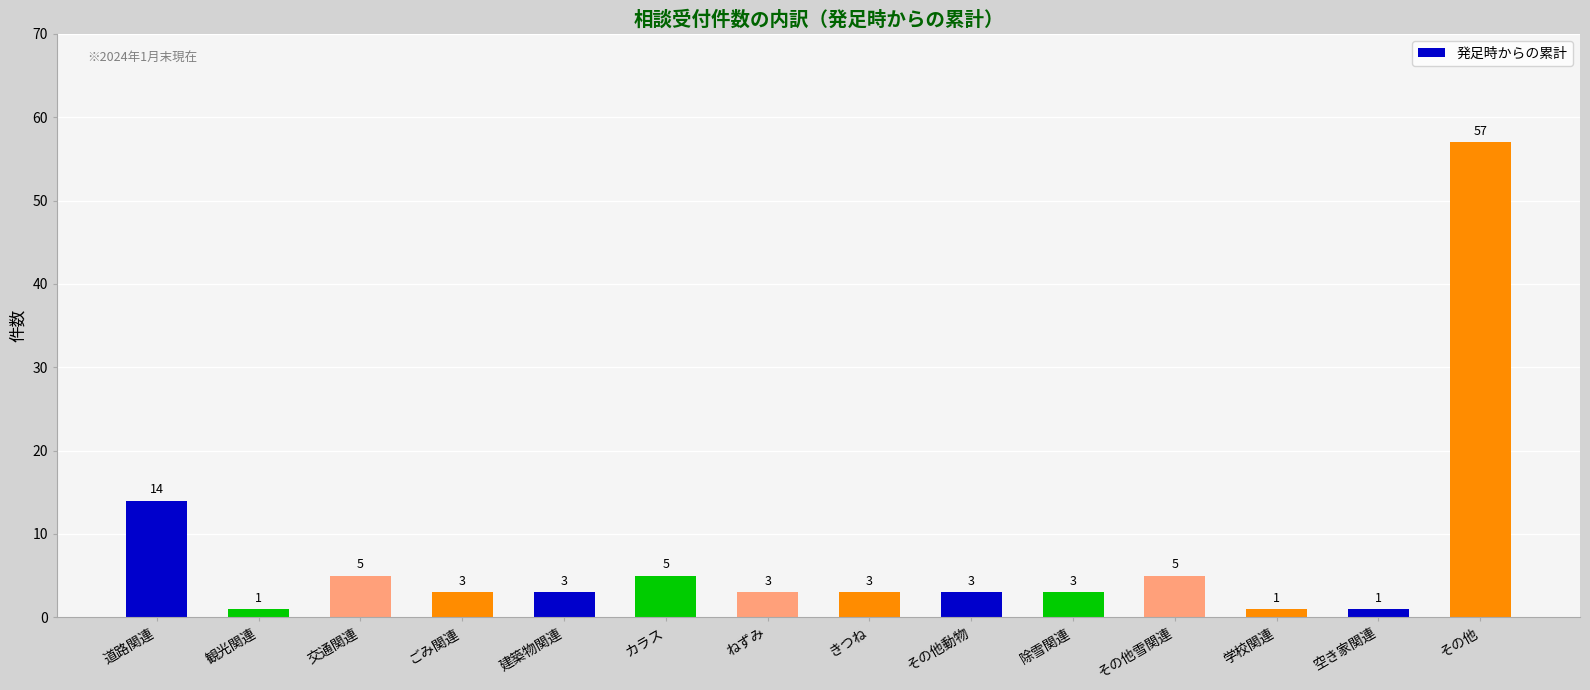

What is the sum of all values?

107